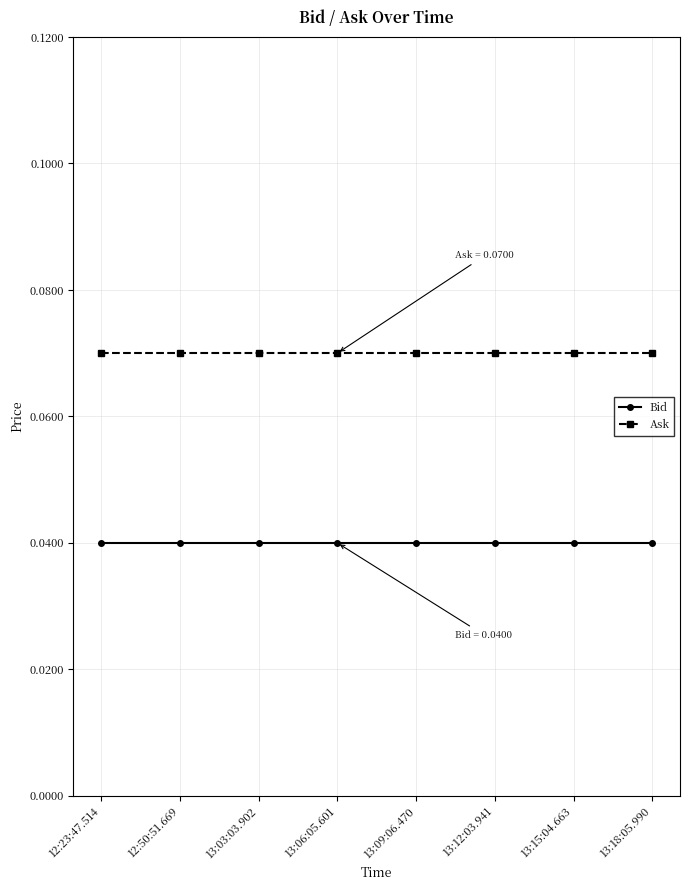

True or false: Bid and Ask intersect in this chart.

False